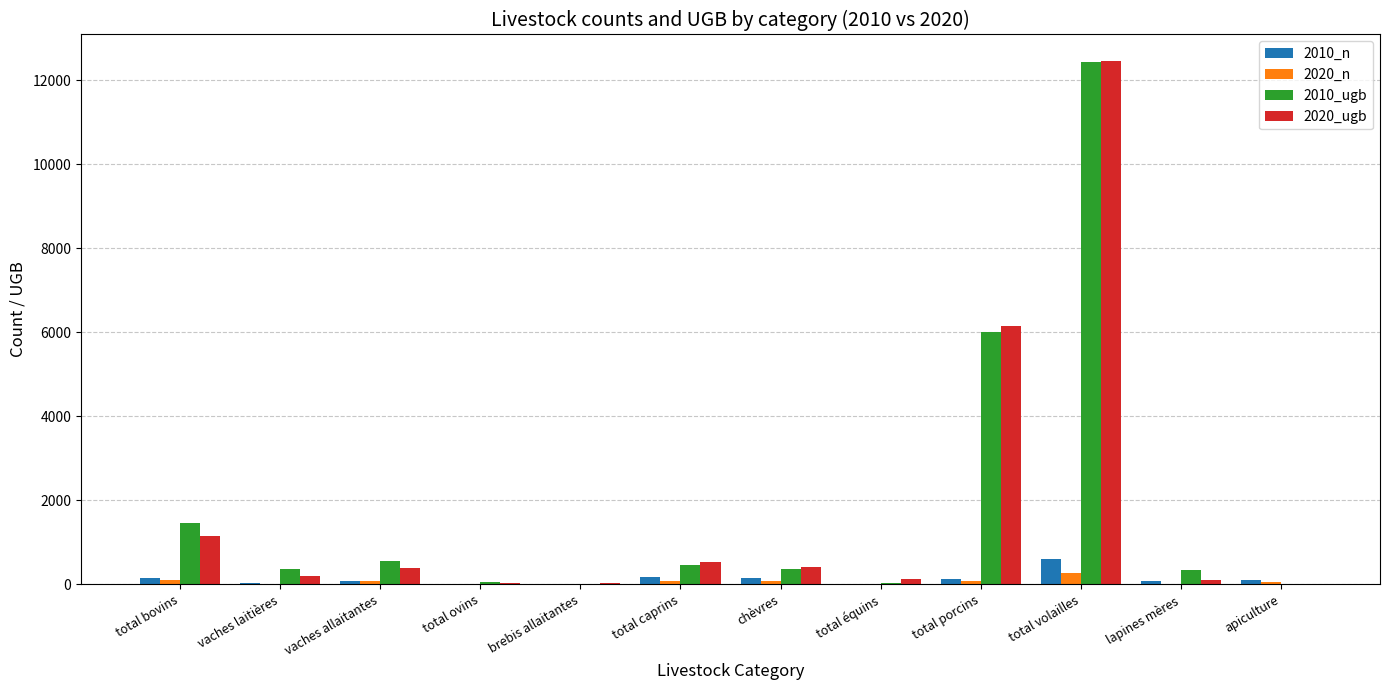

What is the highest value of the 2020_n series?

265.0